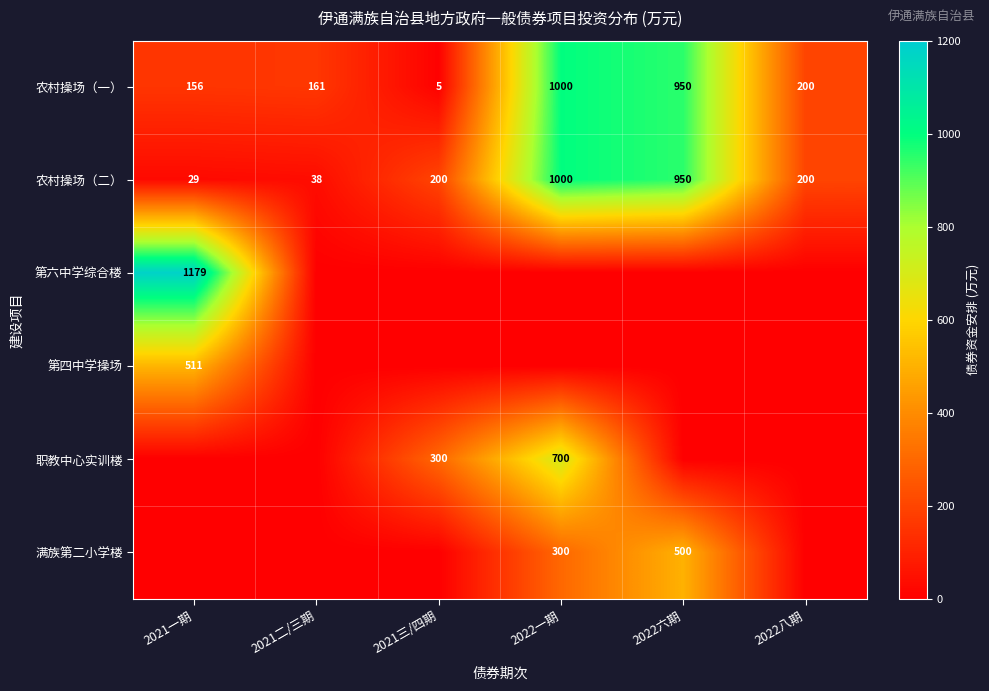

What is the difference between the 农村操场（二） values at 2022六期 and 2021三/四期?

750